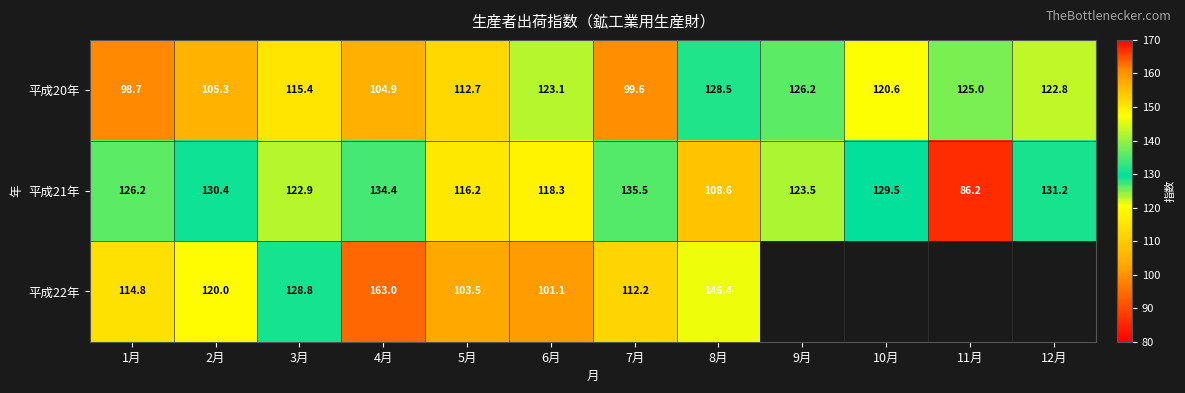

At which label does 平成20年 first exceed 120?

6月